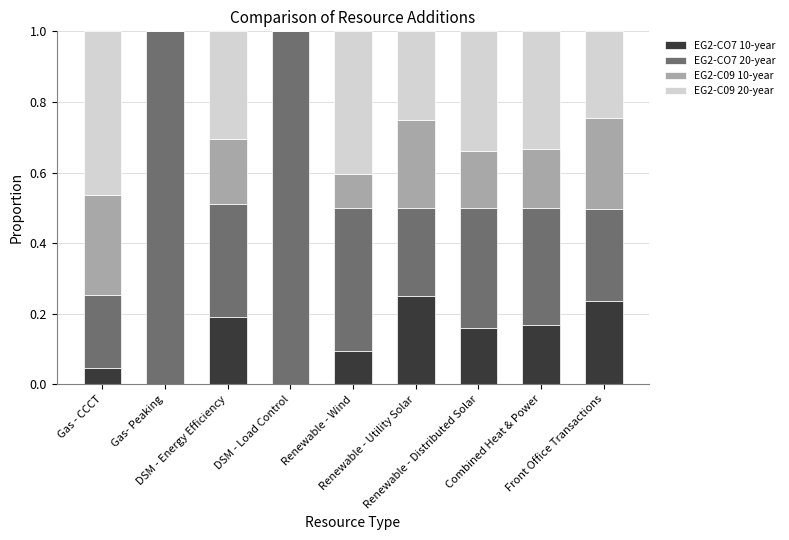

The EG2-CO7 10-year series shows 0.1 at Renewable - Wind. True or false?

False